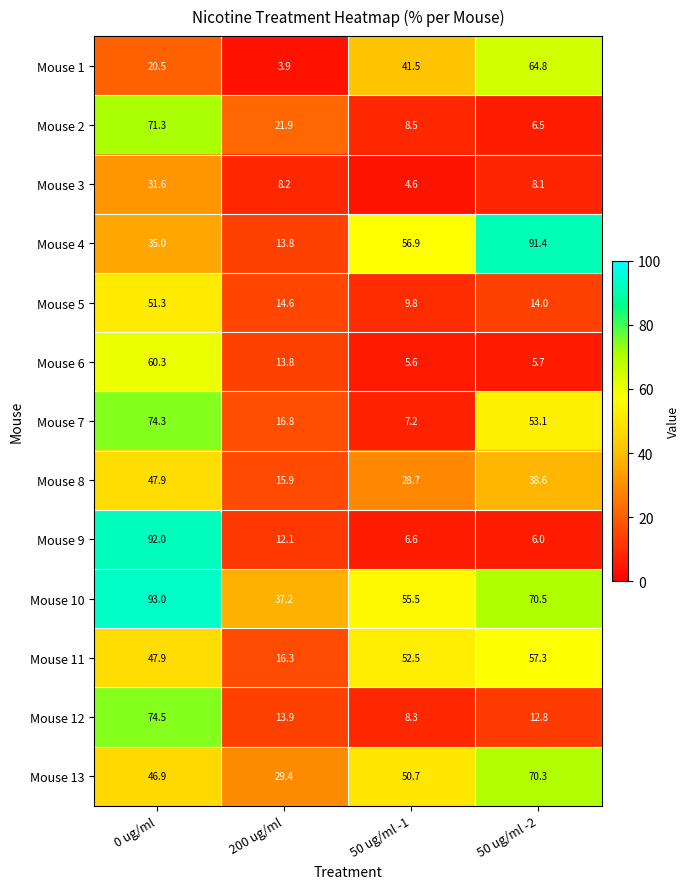

What is the lowest value of the Mouse 13 series?

29.4